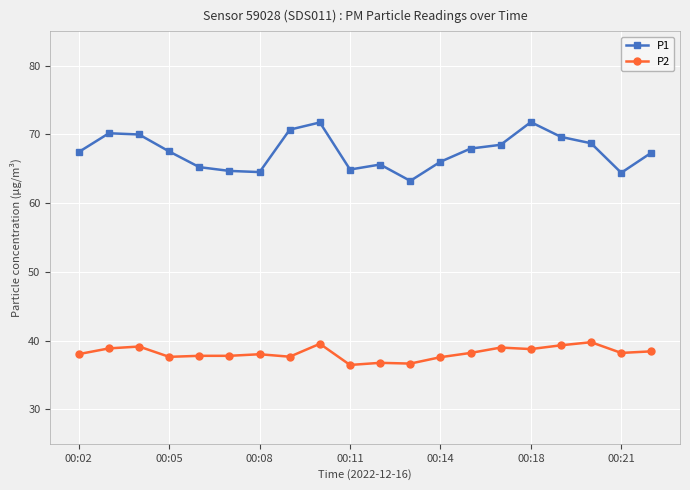

How many series are shown in this chart?

2